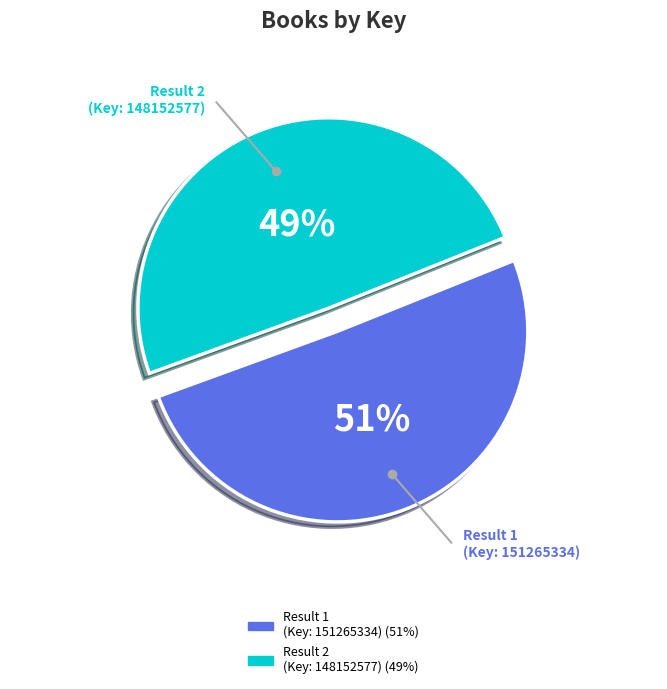

To the nearest percent, what is the average slice percentage?

50%